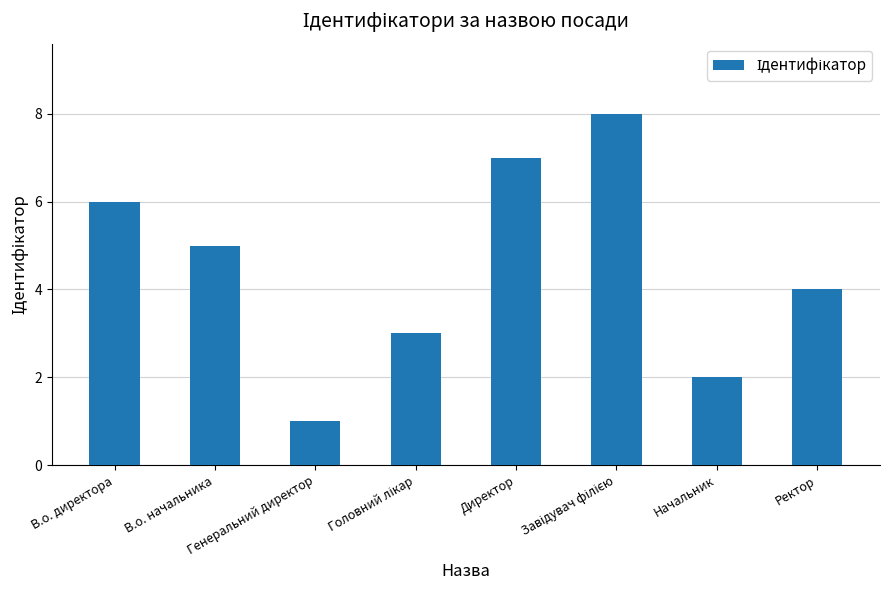

At which label is the value closest to 4?

Ректор